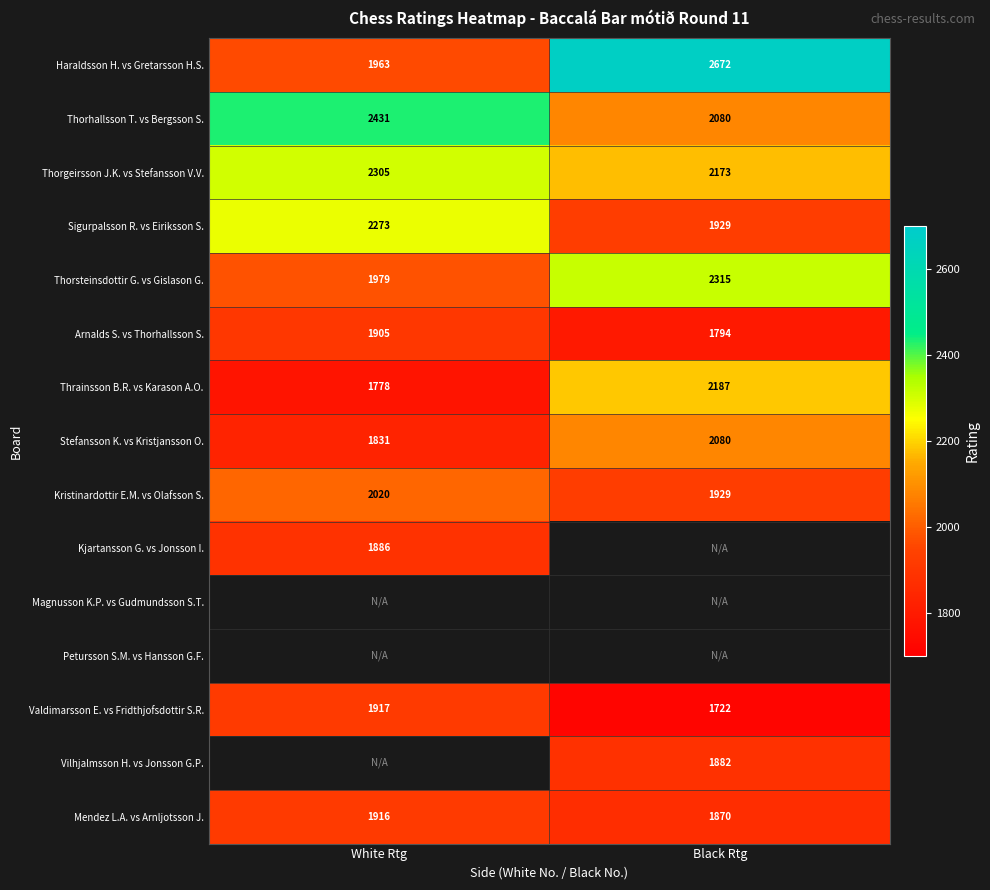

At which label does Haraldsson H. vs Gretarsson H.S. reach its minimum?

White Rtg